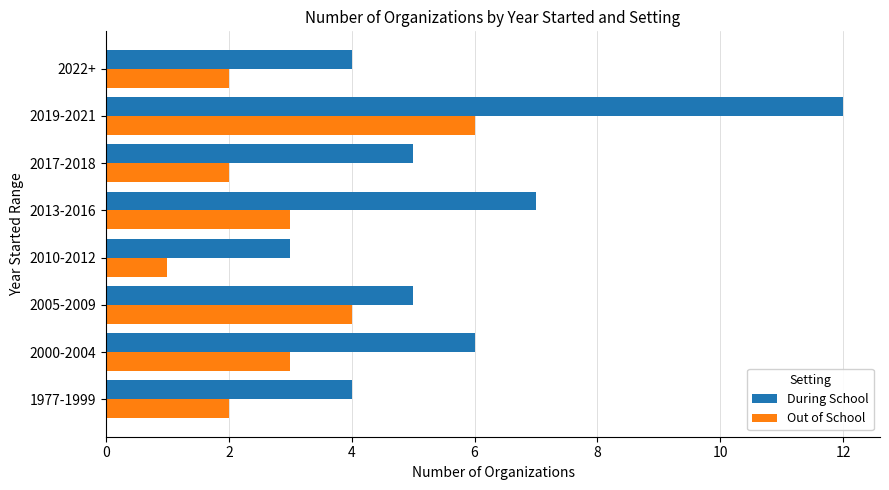

Read the During School value at 2019-2021.

12